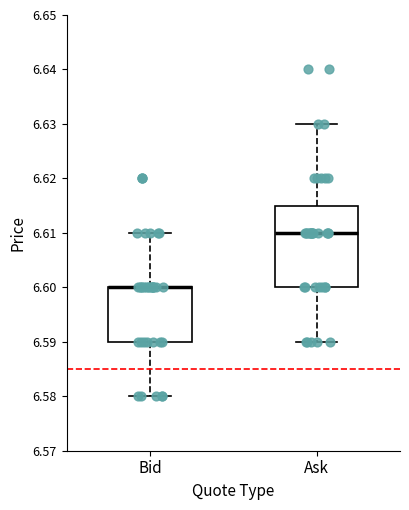

Which box is the tallest, from its lower edge to its upper edge?

Ask